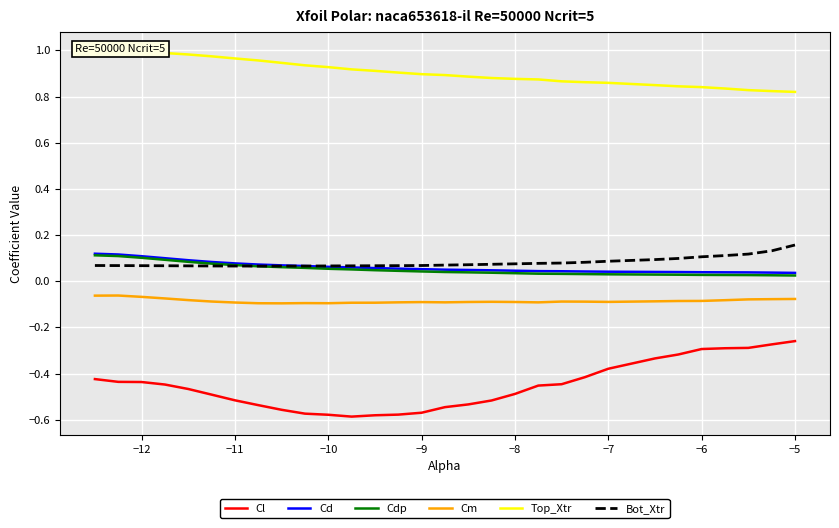

What are all the series names shown in the legend?

Cl, Cd, Cdp, Cm, Top_Xtr, Bot_Xtr